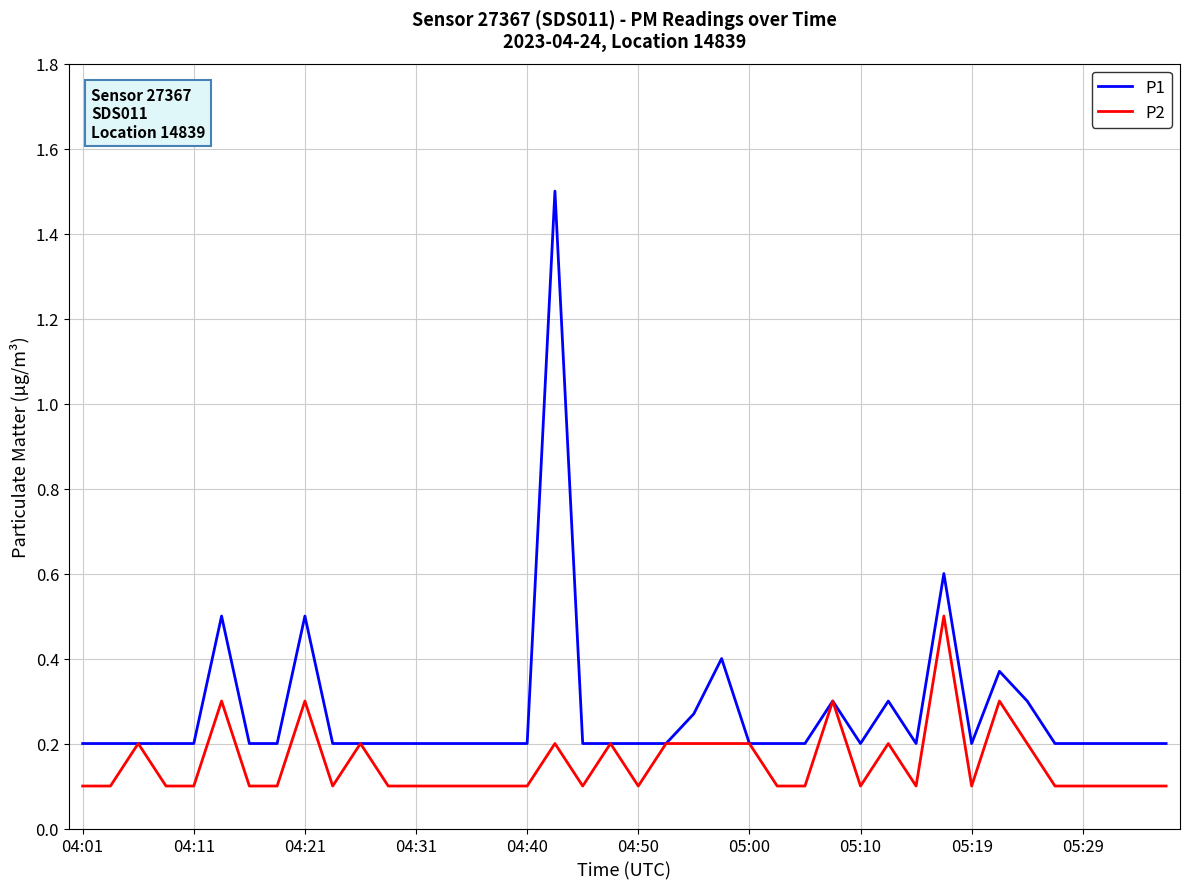

Which series has the largest total across all categories?

P1